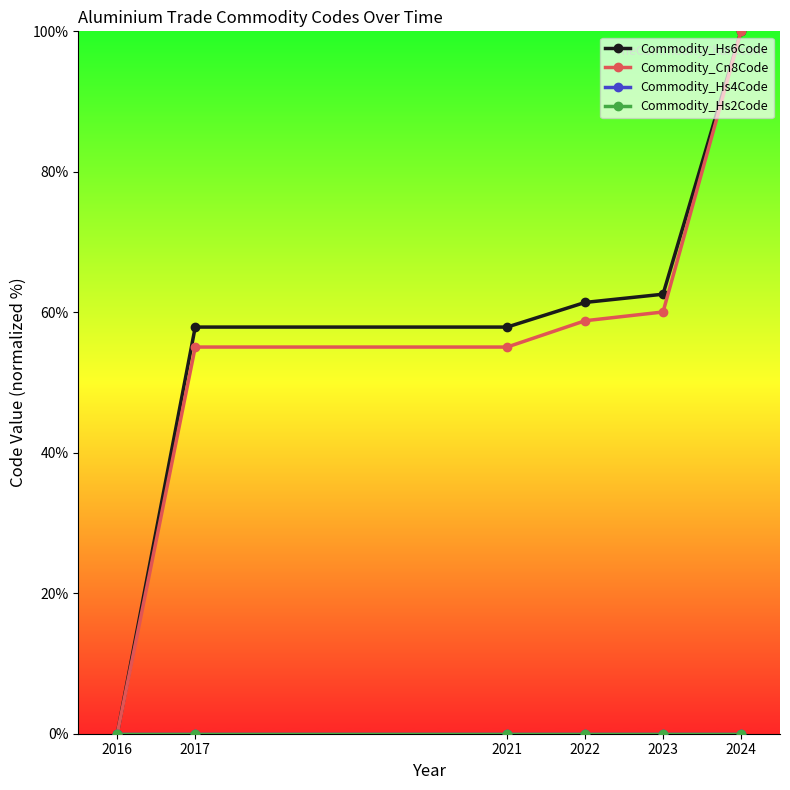

Is this an area chart (filled region under the line)?

No